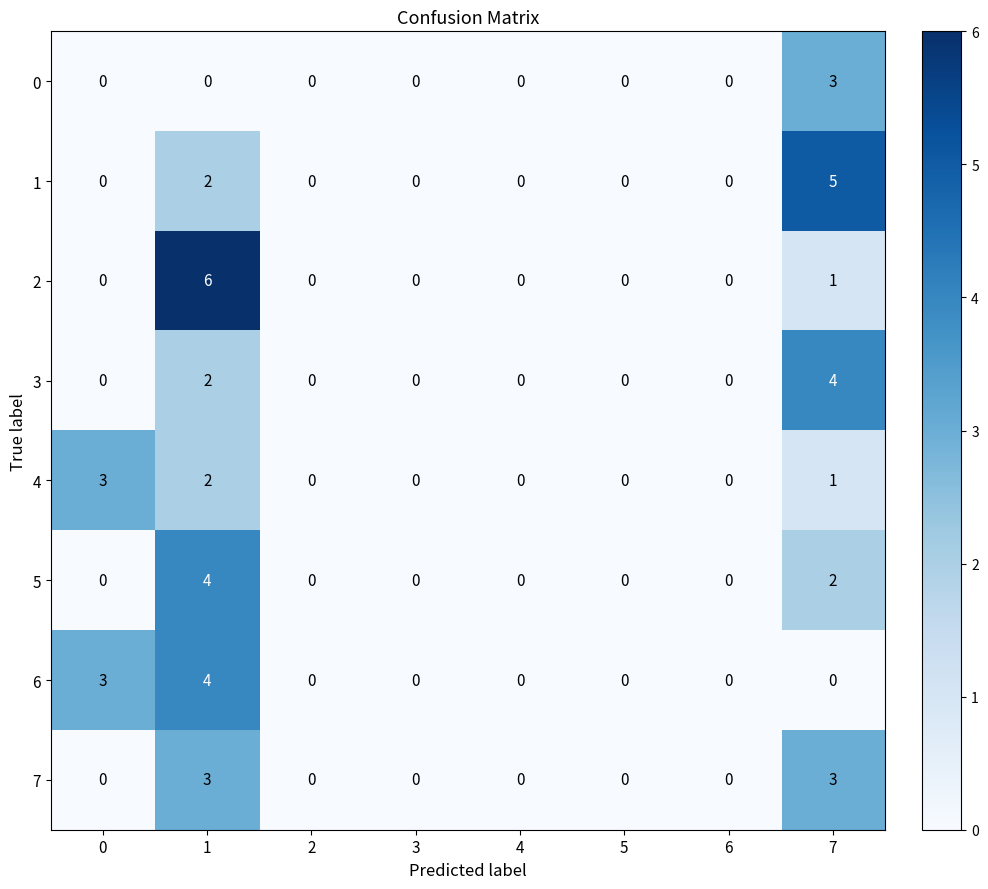

What is the difference between the maximum and minimum values in the 2 series?

6